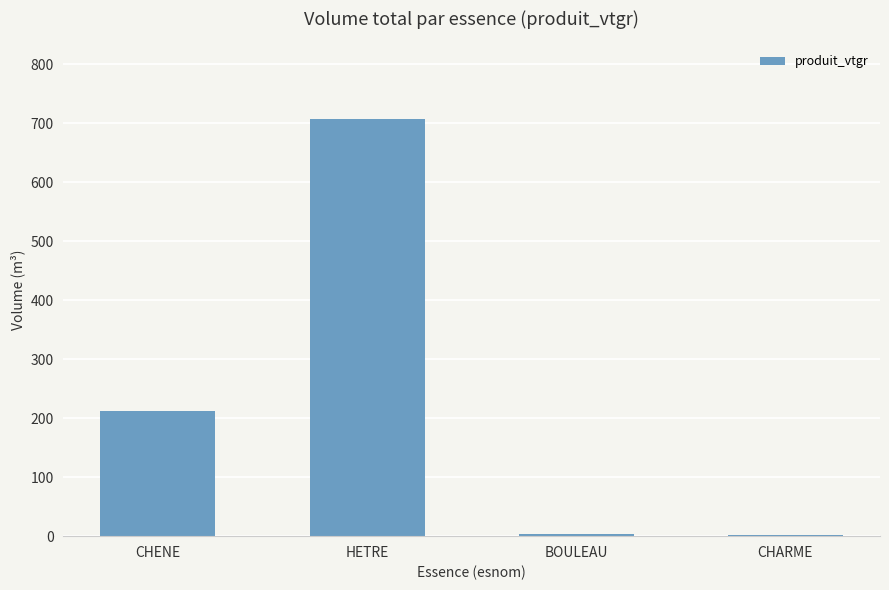

True or false: the data shows 290.8 at CHENE.

False